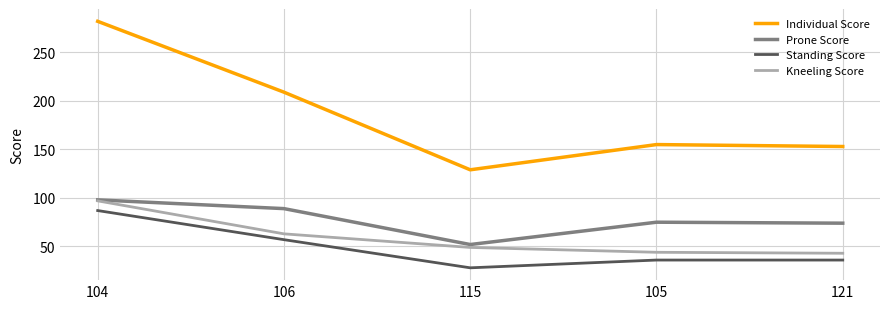

What is the difference between the Individual Score values at 121 and 105?

2